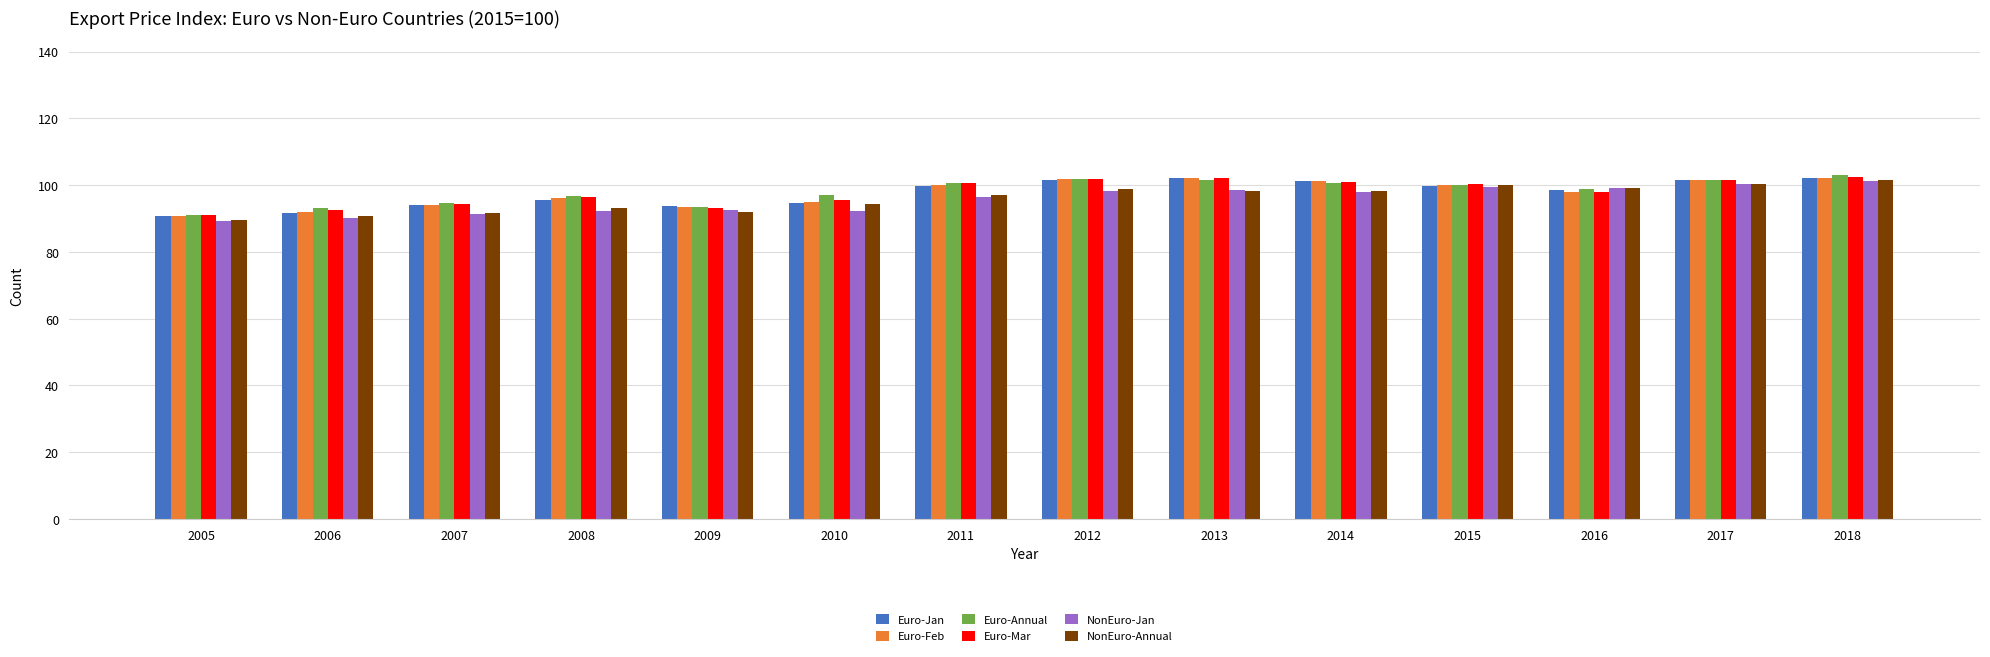

What is the difference between the maximum and minimum values in the NonEuro-Annual series?

11.8